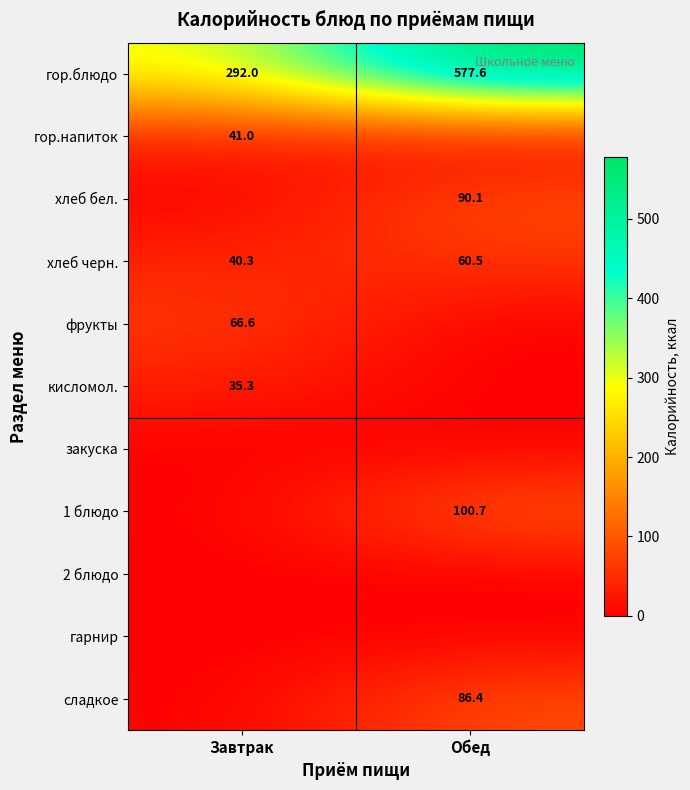

What is the sum of the хлеб черн. values at Обед and Завтрак?

100.8